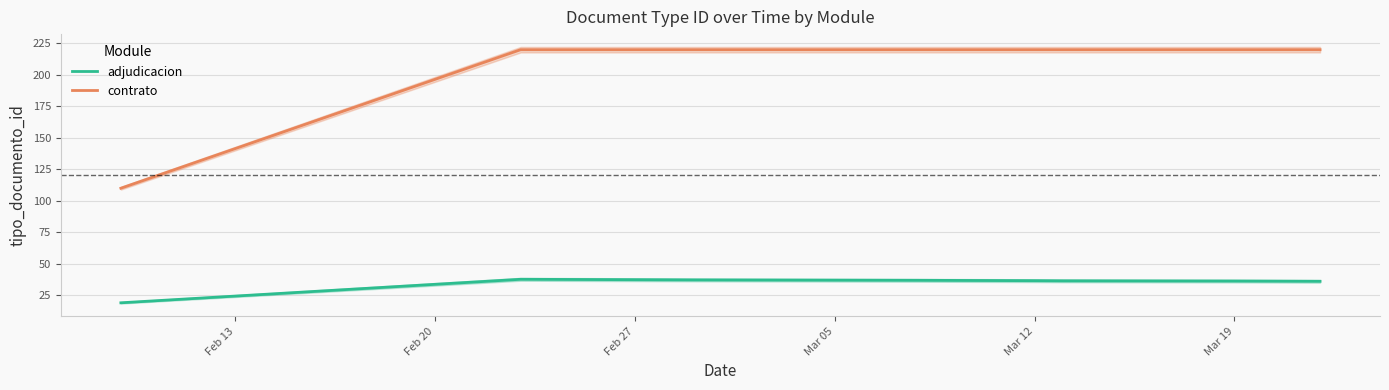

Is the value of contrato at Mar 19 greater than the value of adjudicacion at Mar 19?

Yes